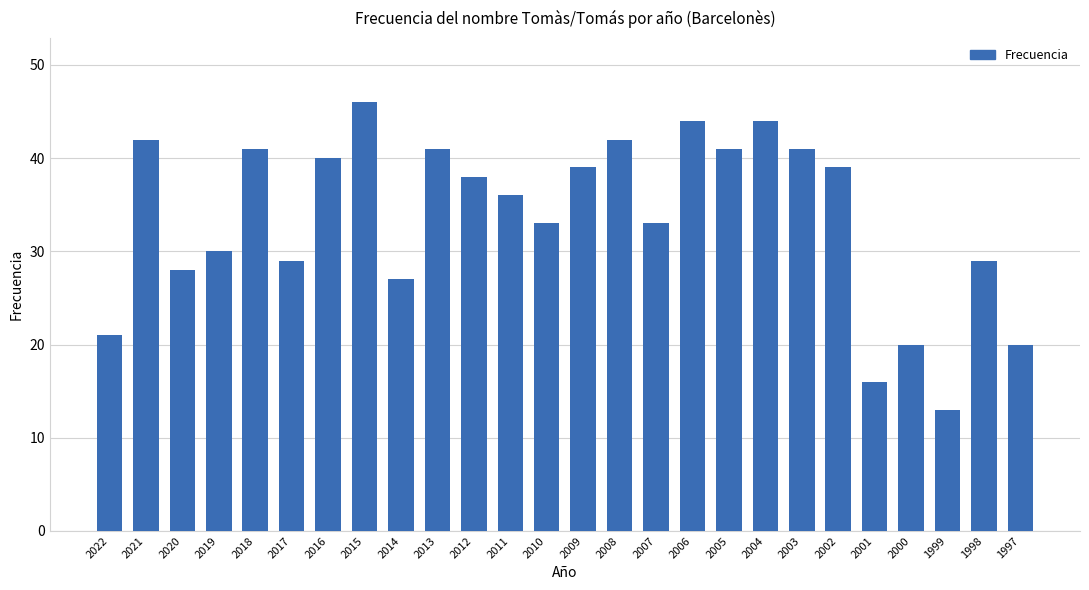

What is the minimum value shown in the chart?

13